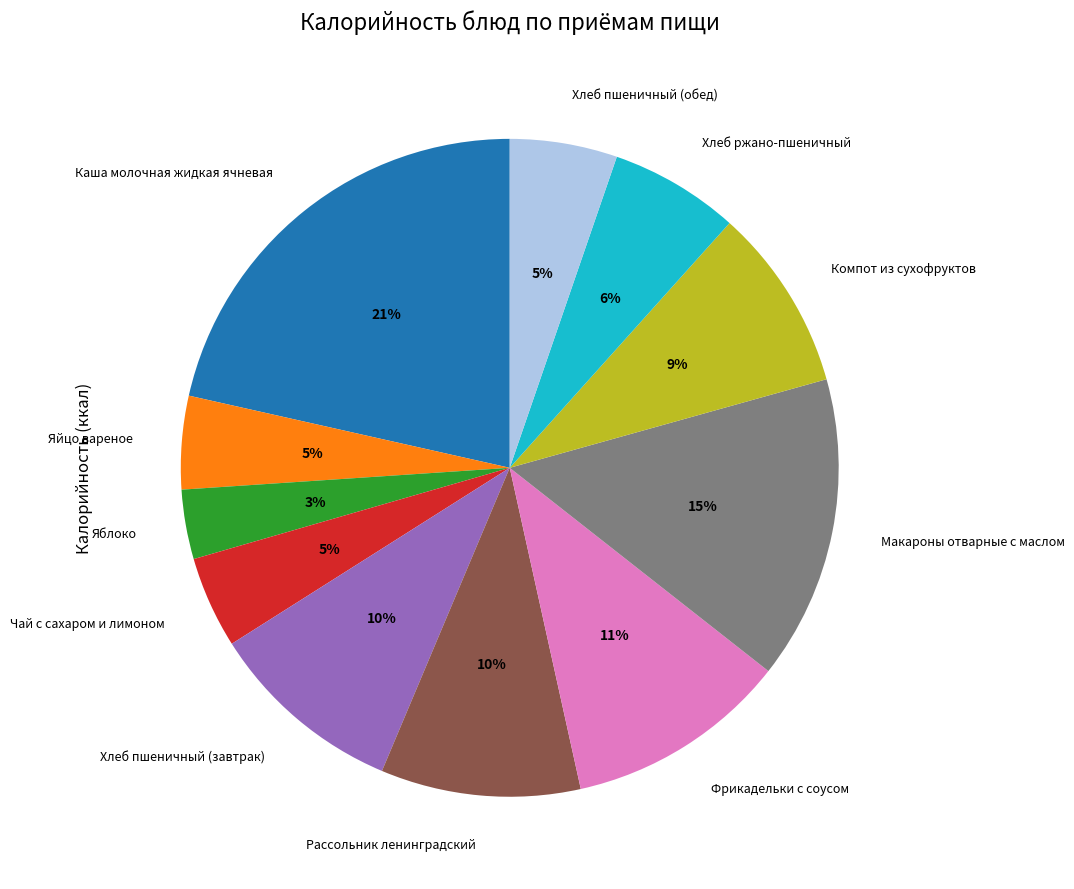

How many segments does this pie chart have?

11